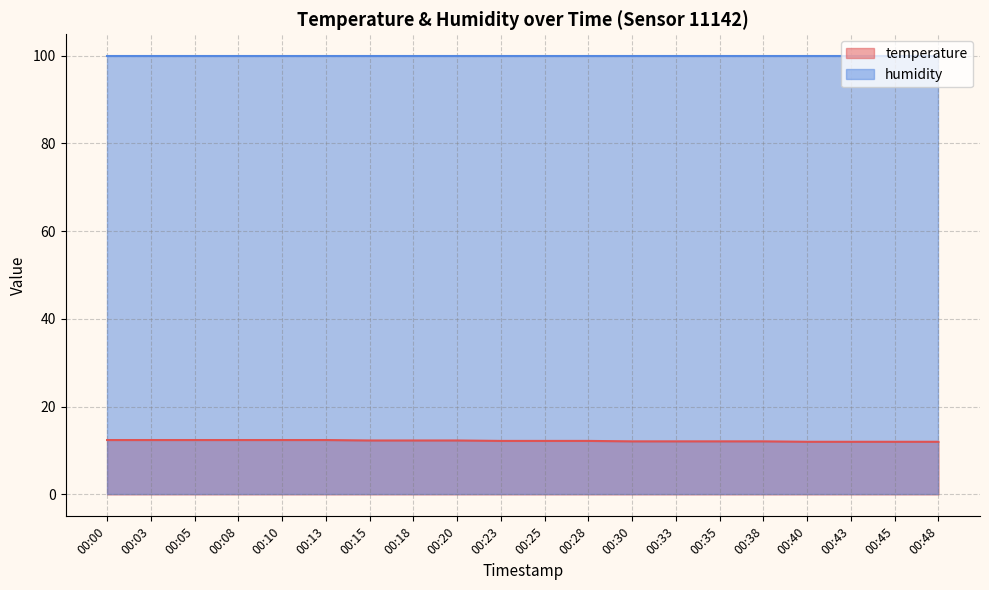

What is the sum of all values?

244.3